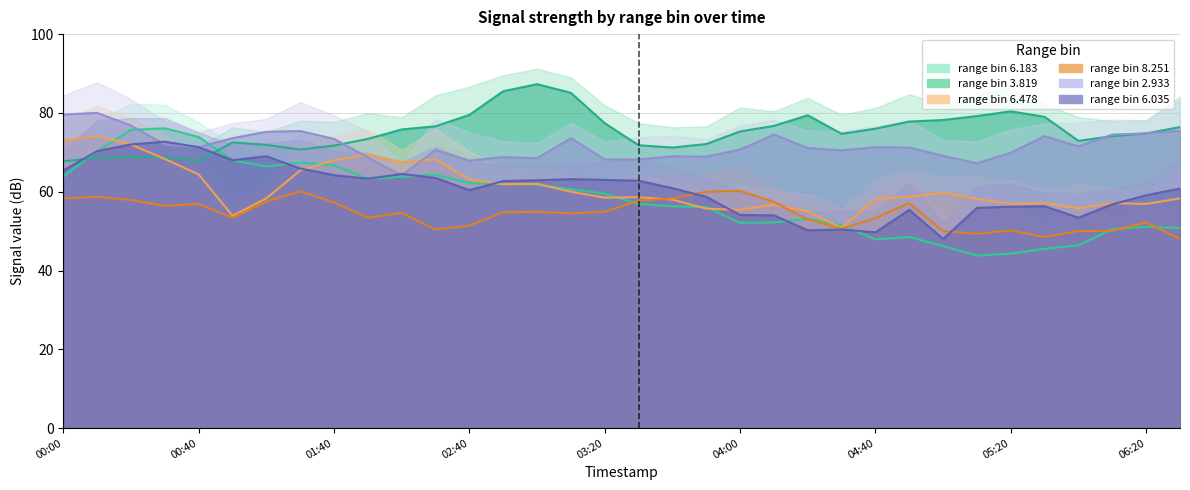

What is the lowest value of the 3.819 series?

67.7